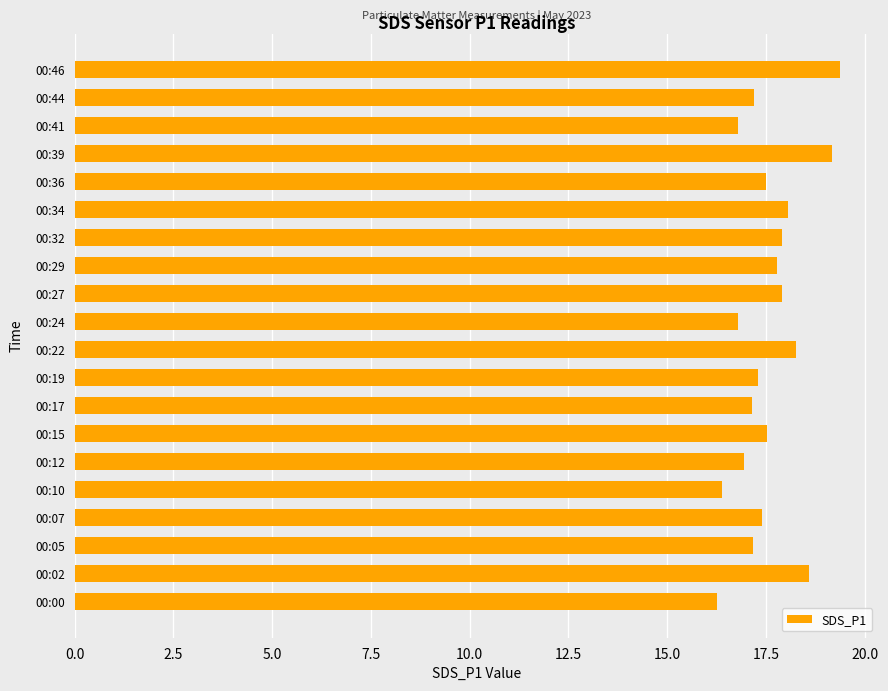

Which has a higher value, 00:12 or 00:22?

00:22